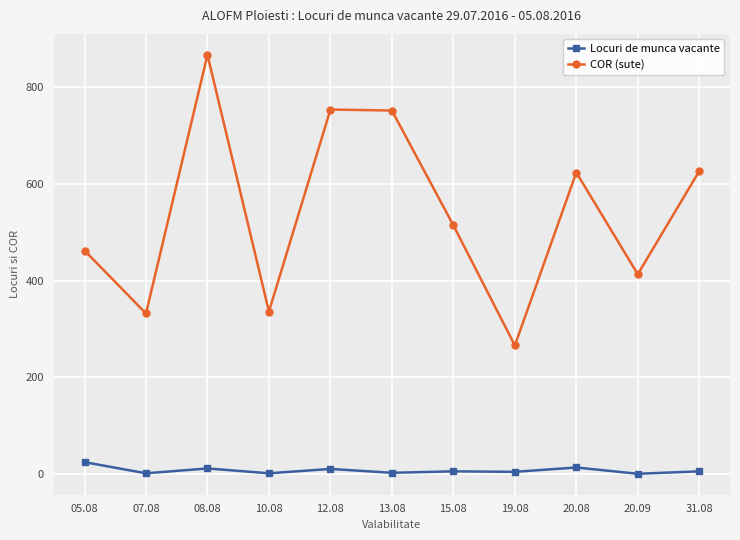

In Locuri de munca vacante, how many points are higher than both neighbors (excluding endpoints)?

4